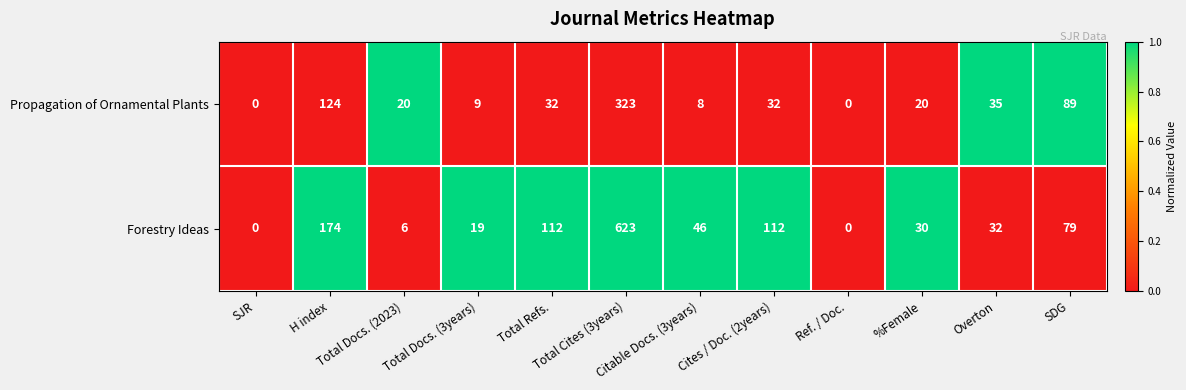

At how many categories does at least one series exceed 23?

8